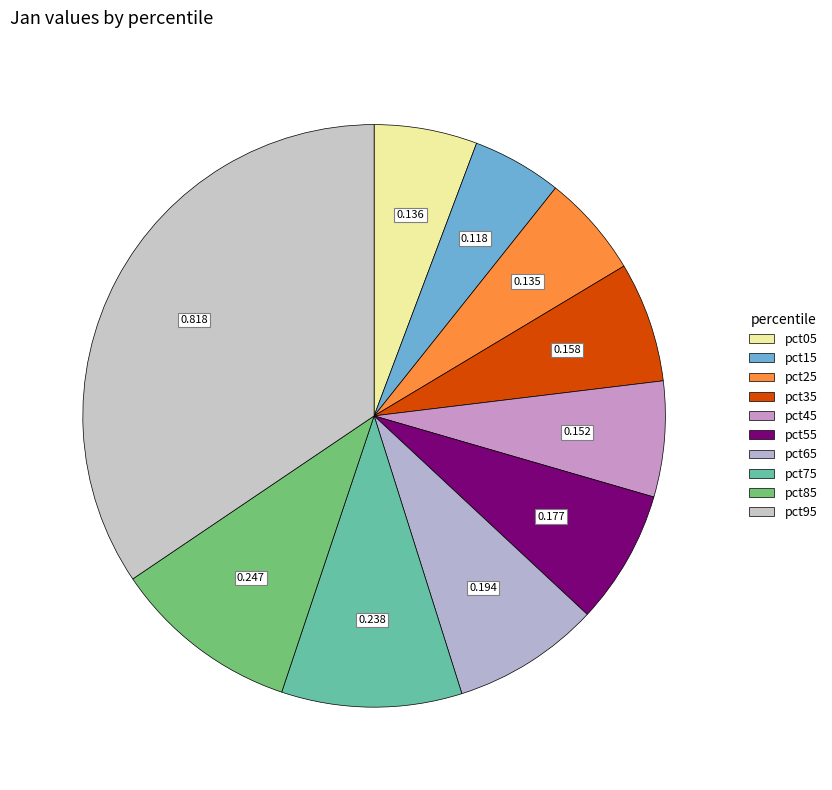

Which has a higher value, pct95 or pct35?

pct95